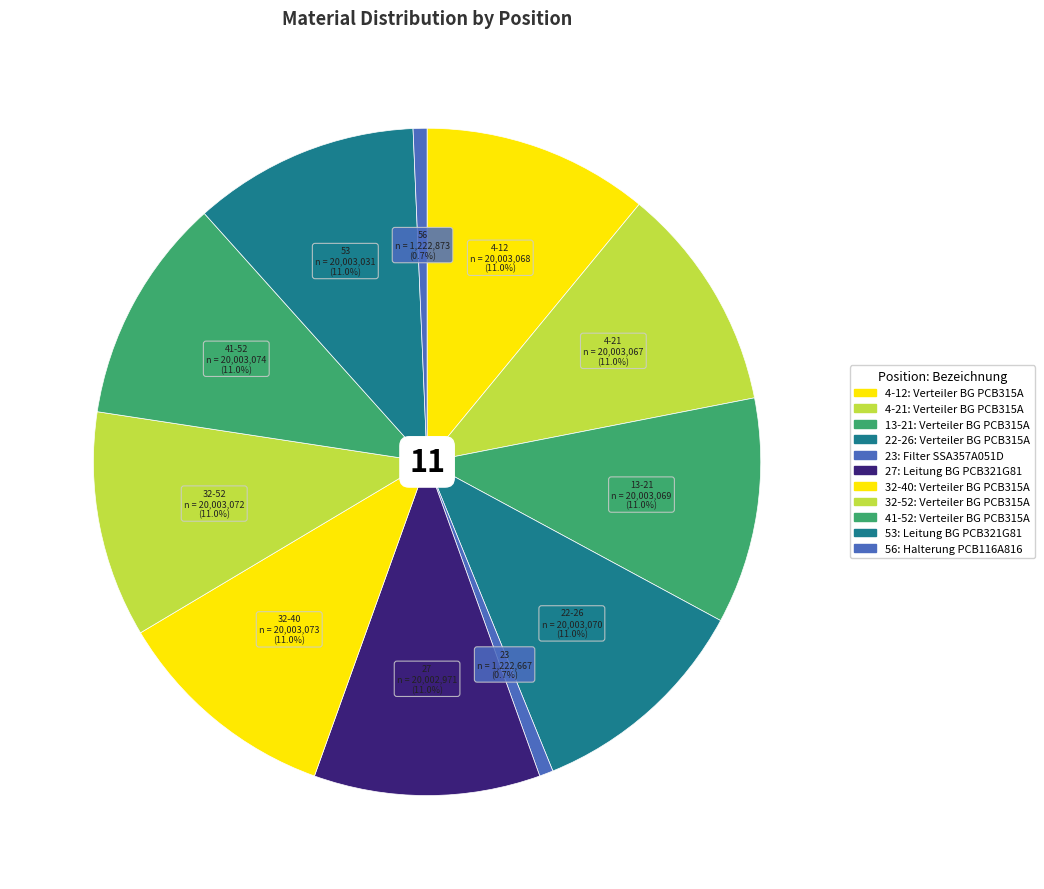

Does 22-26 represent more than half of the total?

No